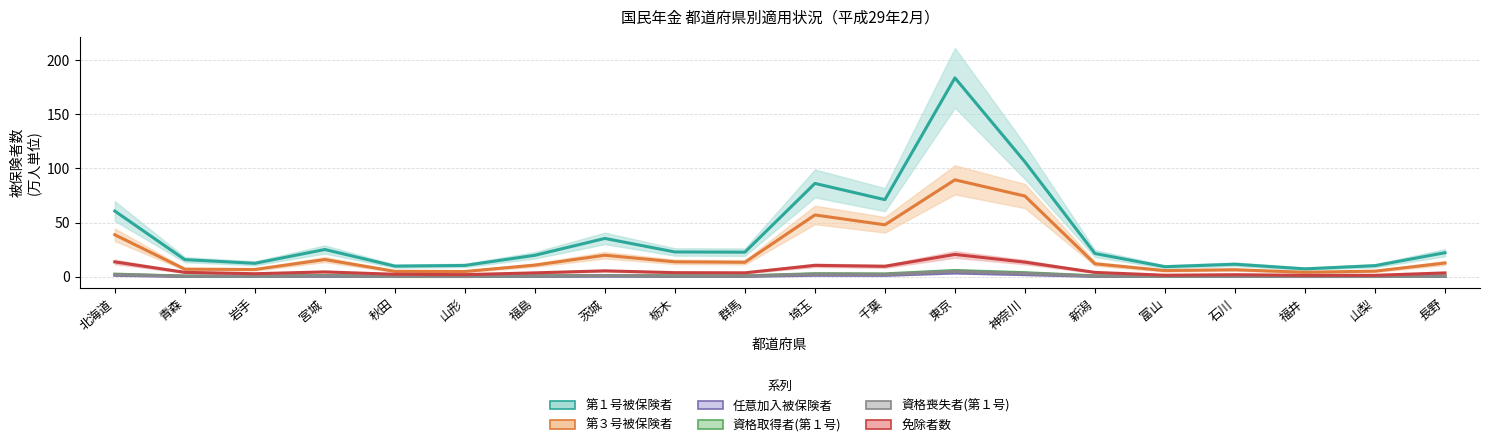

Is this an area chart (filled region under the line)?

No